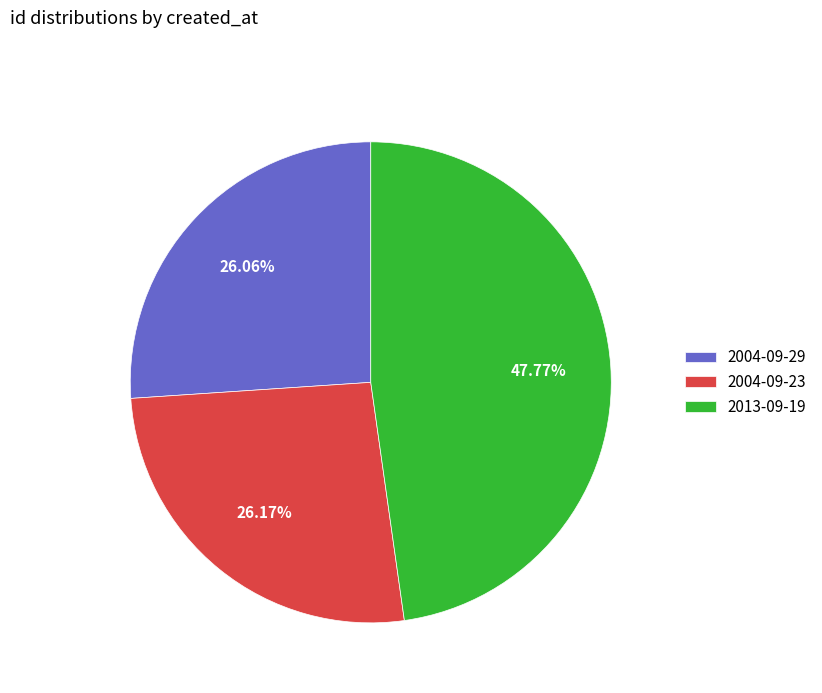

Do 2013-09-19 and 2004-09-23 together represent more than half of the pie?

Yes